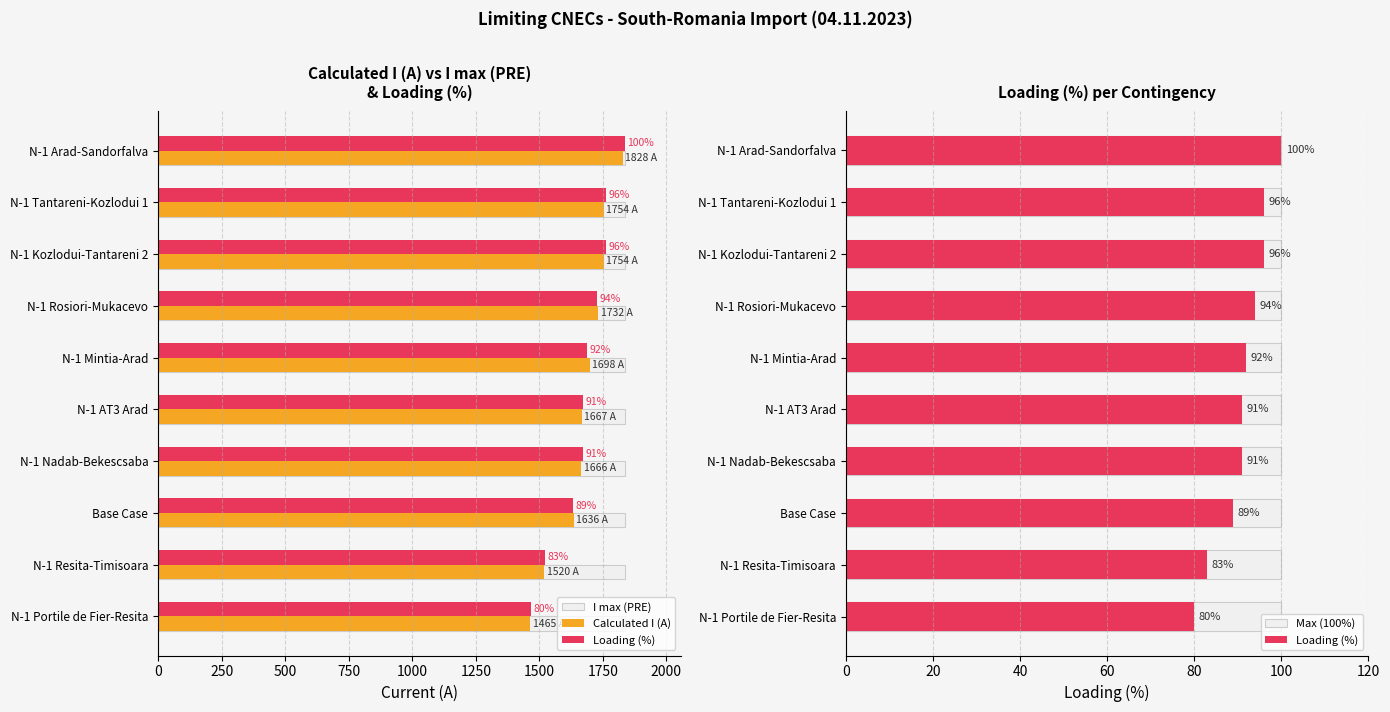

Which series has the largest range (max minus min)?

Calculated I (A)